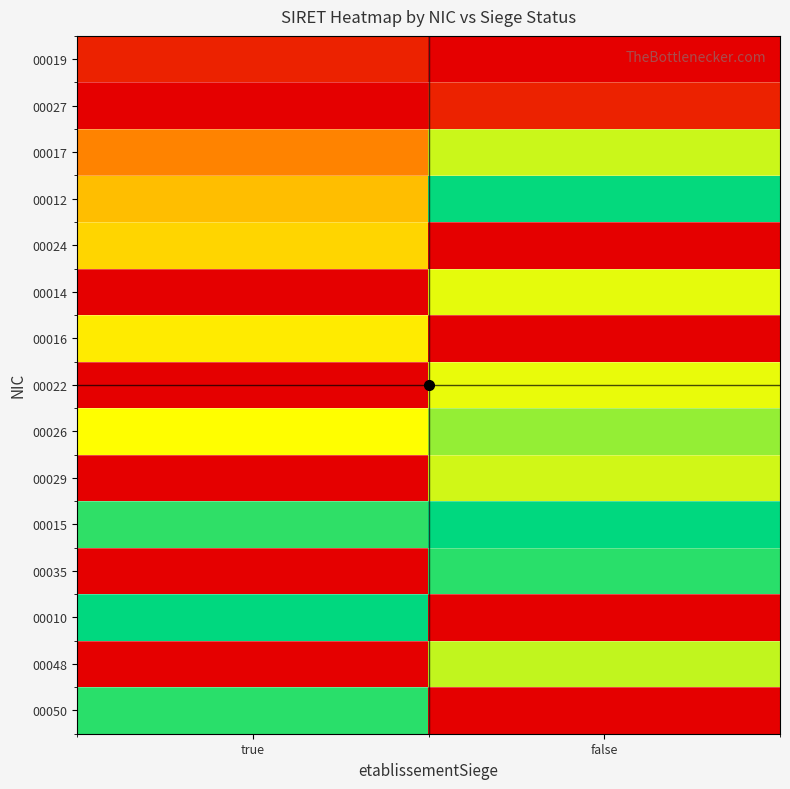

What is the spread (max minus min) of values at false?

1.1